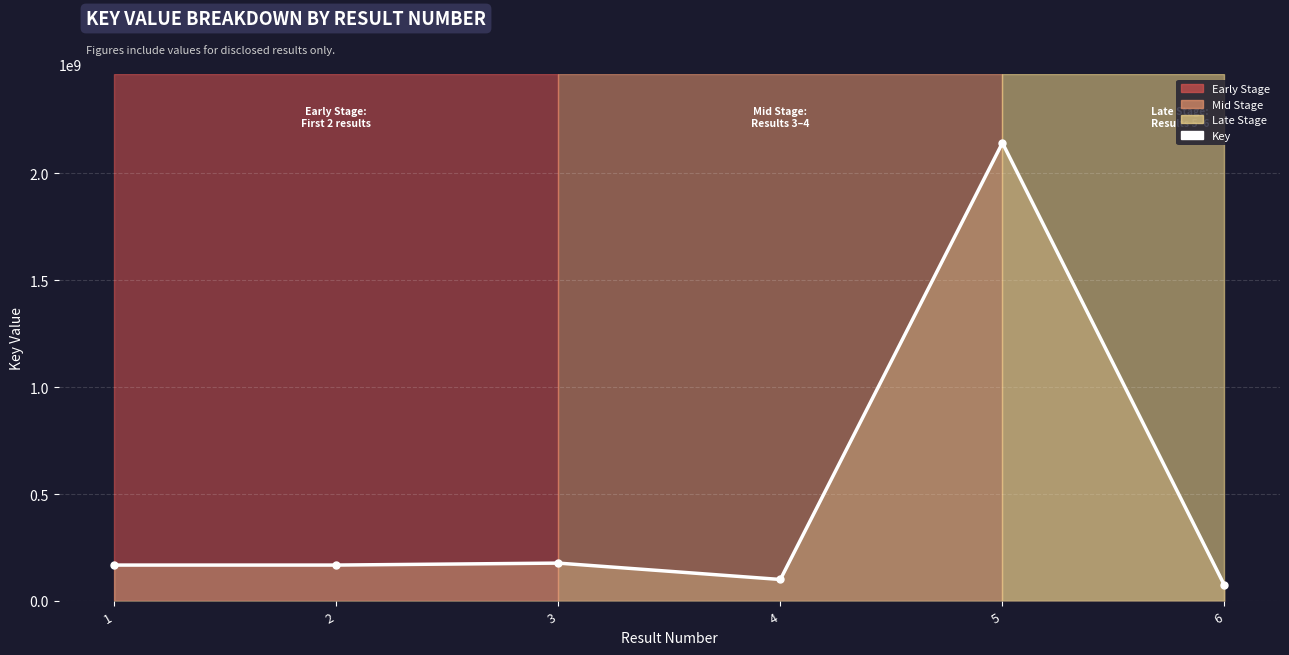

What is the difference between the maximum and minimum values?

2069421935